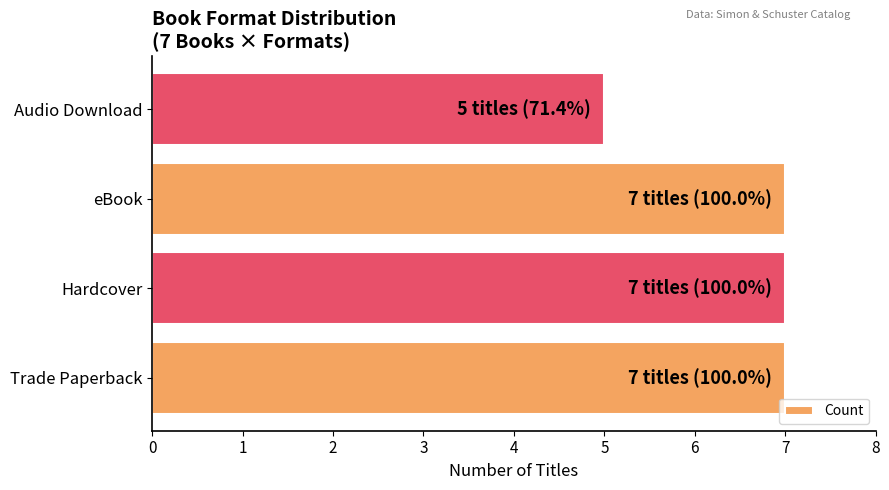

At which category does the chart reach its minimum across all series?

Audio Download